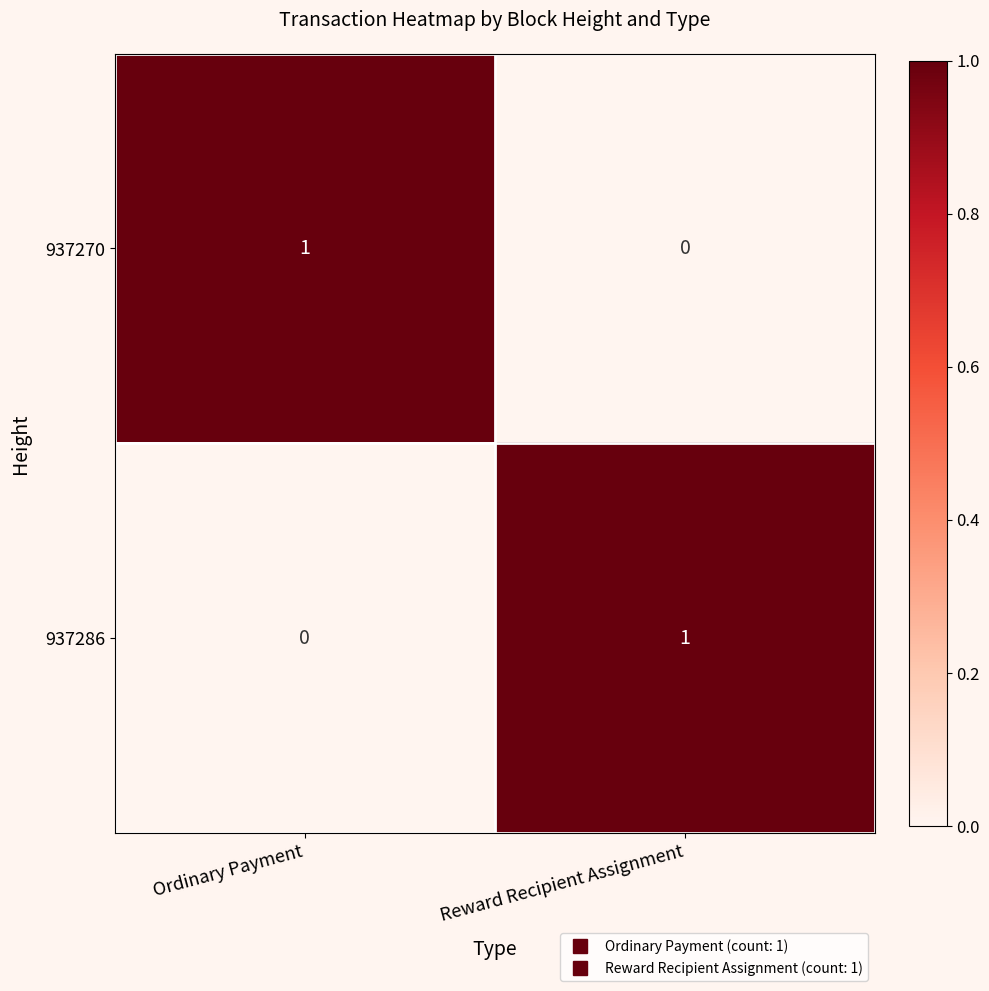

Where is 937270 nearest to the value 0?

Reward Recipient Assignment